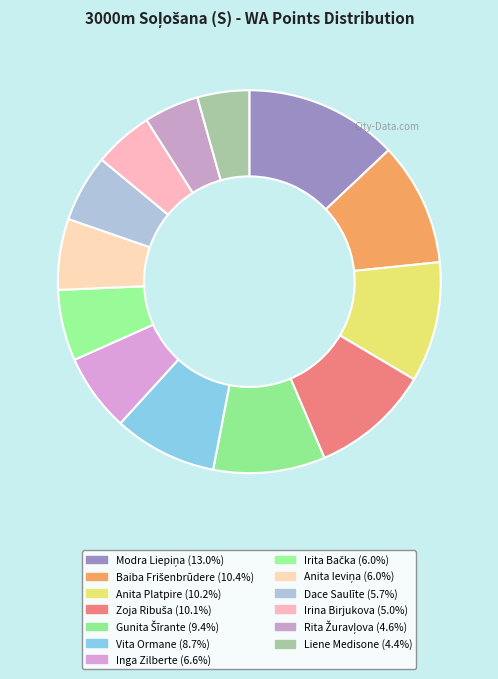

How many segments does this pie chart have?

13